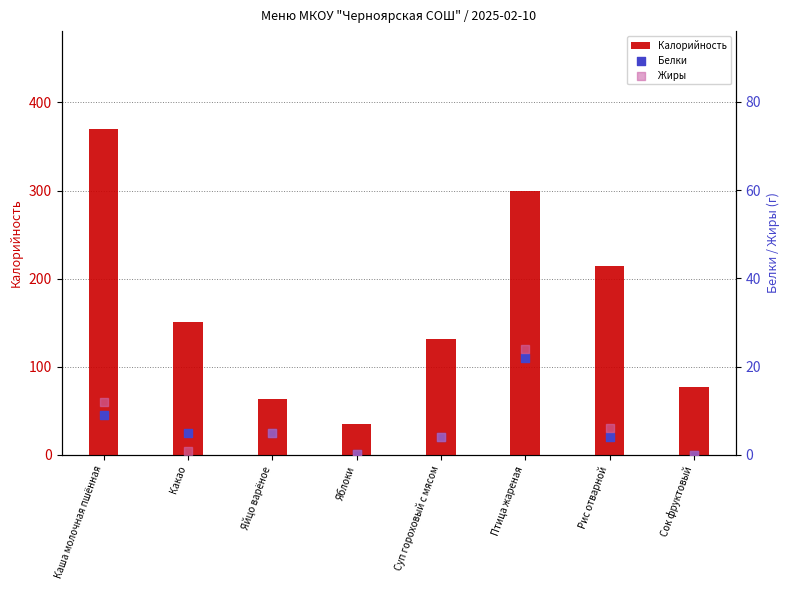

Which series has the largest Y range (max minus min)?

Калорийность